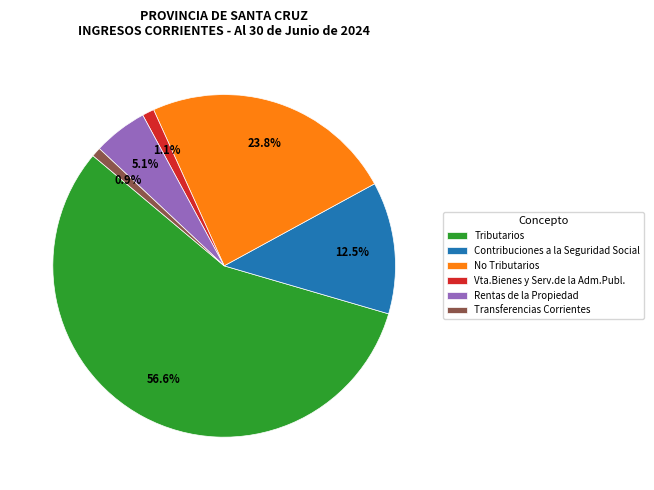

Which slice represents more than half of the pie?

Tributarios